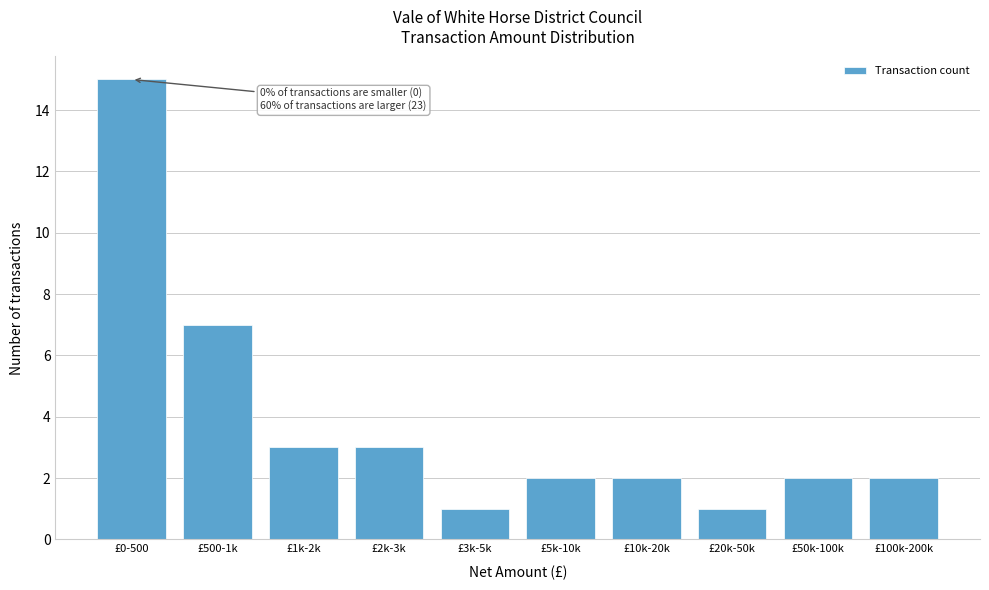

Reading left to right, list all the values displayed in this chart.

£0-500=15	£500-1k=7	£1k-2k=3	£2k-3k=3	£3k-5k=1	£5k-10k=2	£10k-20k=2	£20k-50k=1	£50k-100k=2	£100k-200k=2